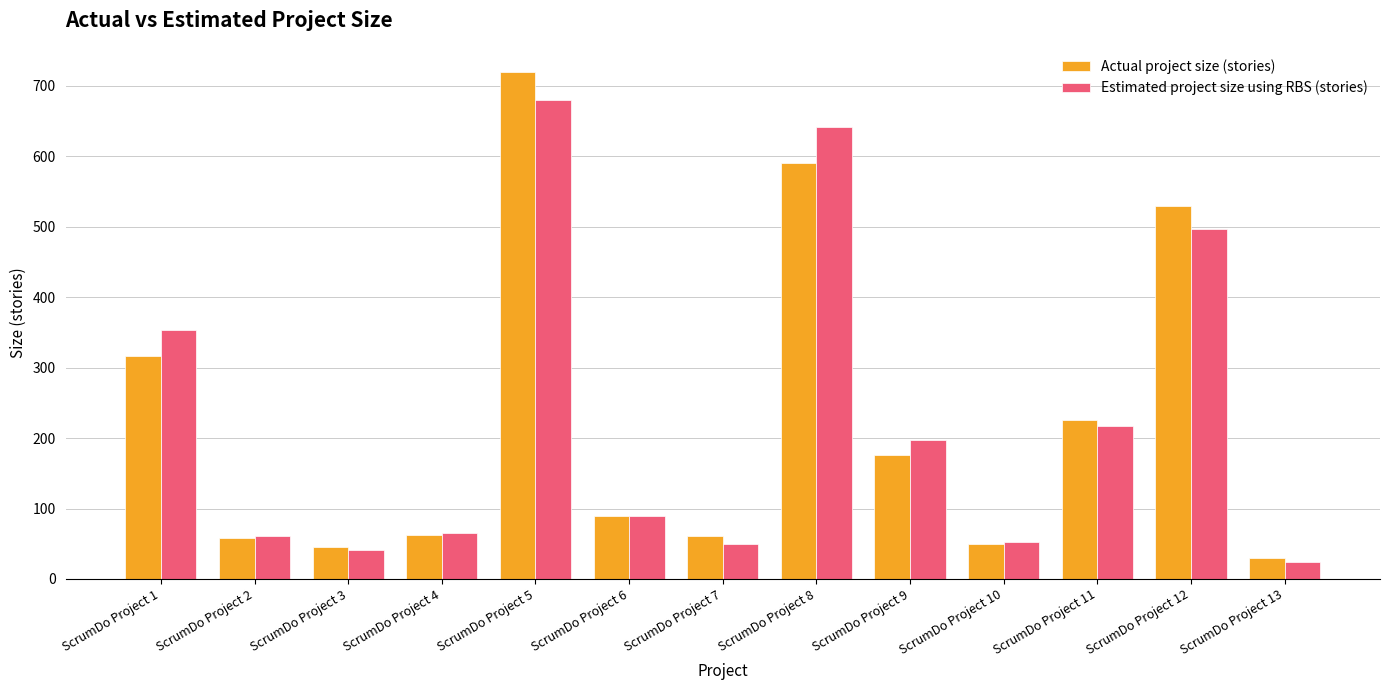

What is the average value of the Actual project size (stories) series?

227.2